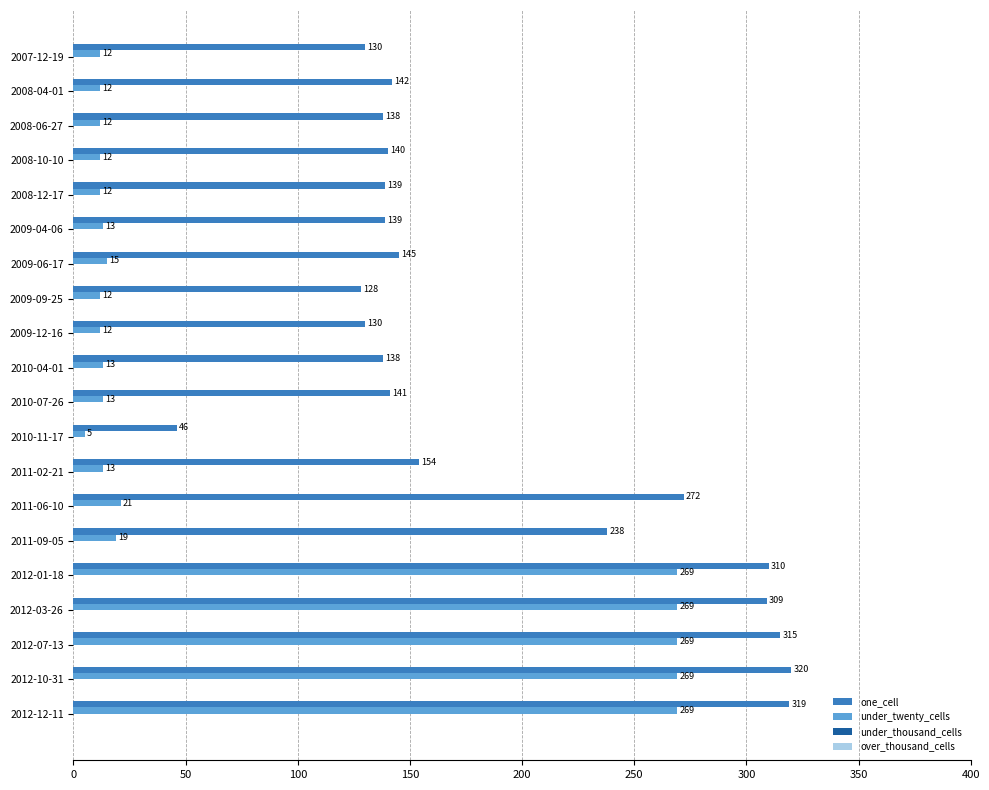

What value does the one_cell series have at 2011-09-05?

238